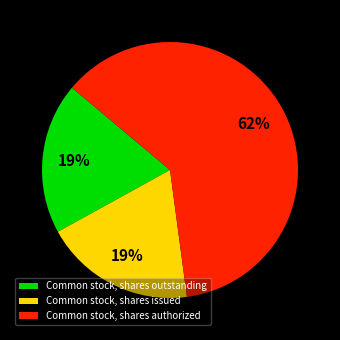

To the nearest percent, what is the average slice percentage?

33%